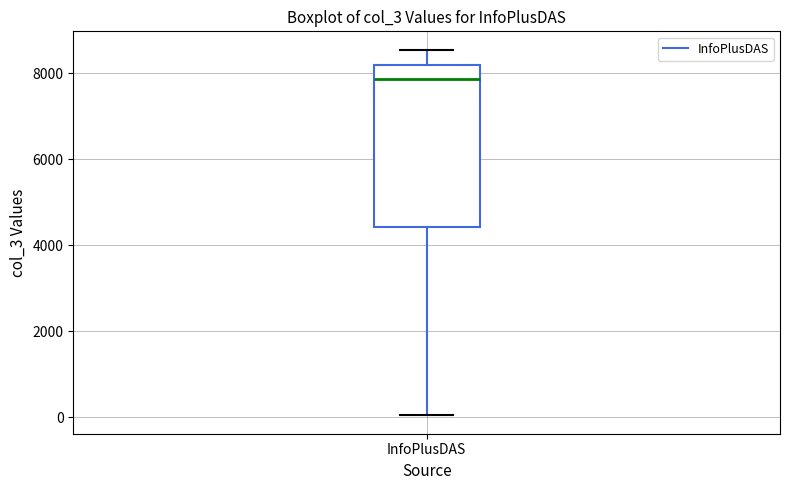

Transcribe this box plot: give where the median line is, the range the box spans, and where the two whiskers end, as read against the y-axis. The values are not printed on the chart, so give them approximately, as read against the axis.

median 7800, box 4400 to 8200, whiskers 0 to 8600